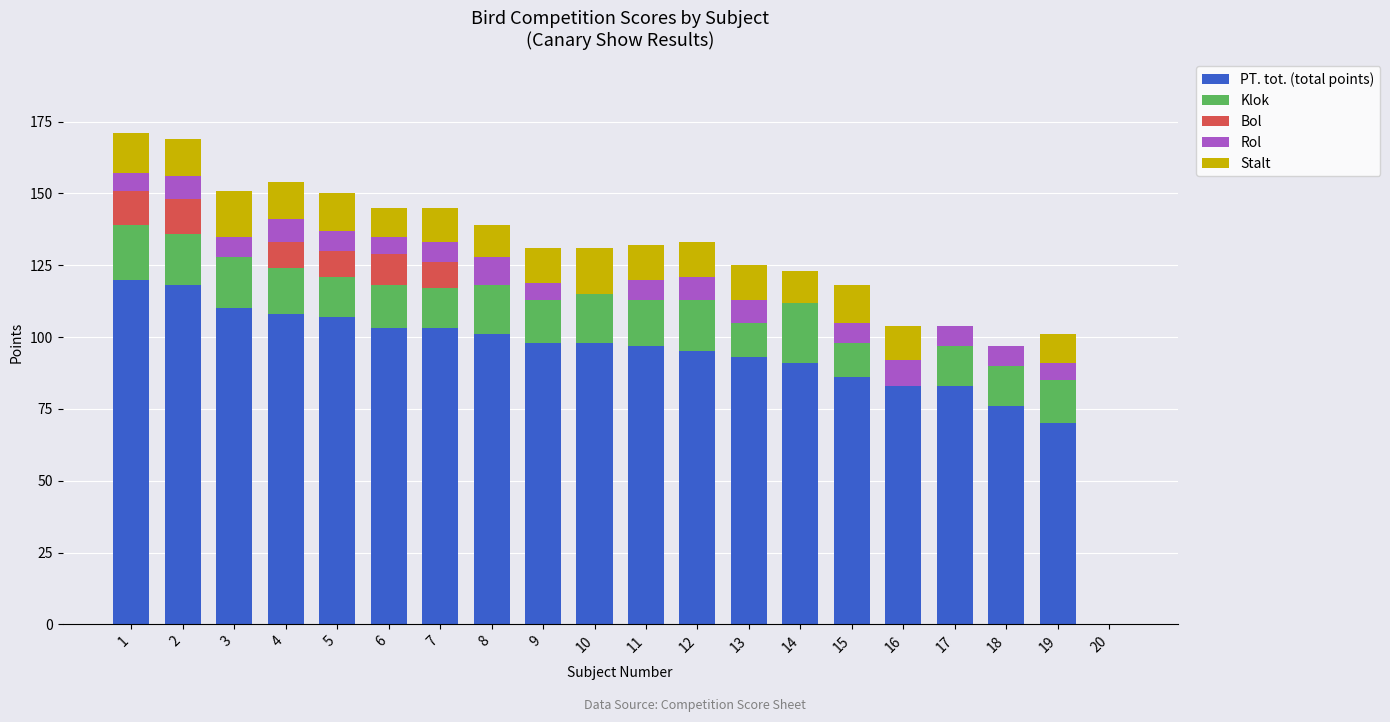

What is the maximum value for PT. tot. (total points)?

120